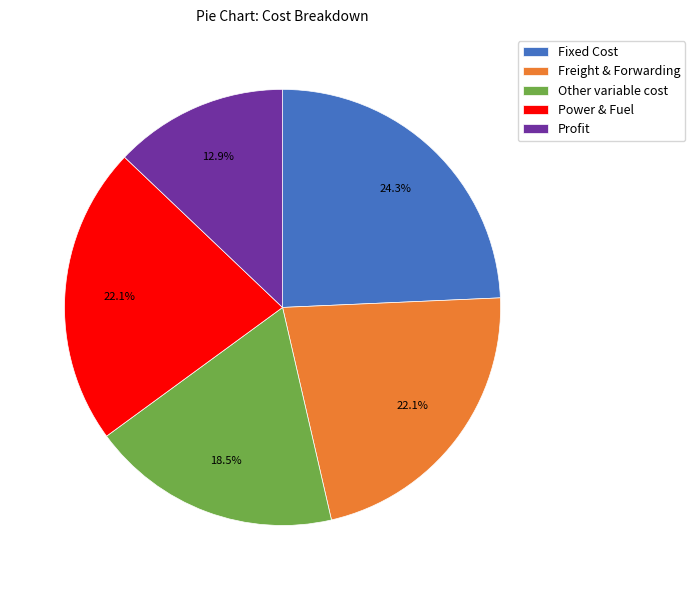

Between Freight & Forwarding and Fixed Cost, which is larger?

Fixed Cost